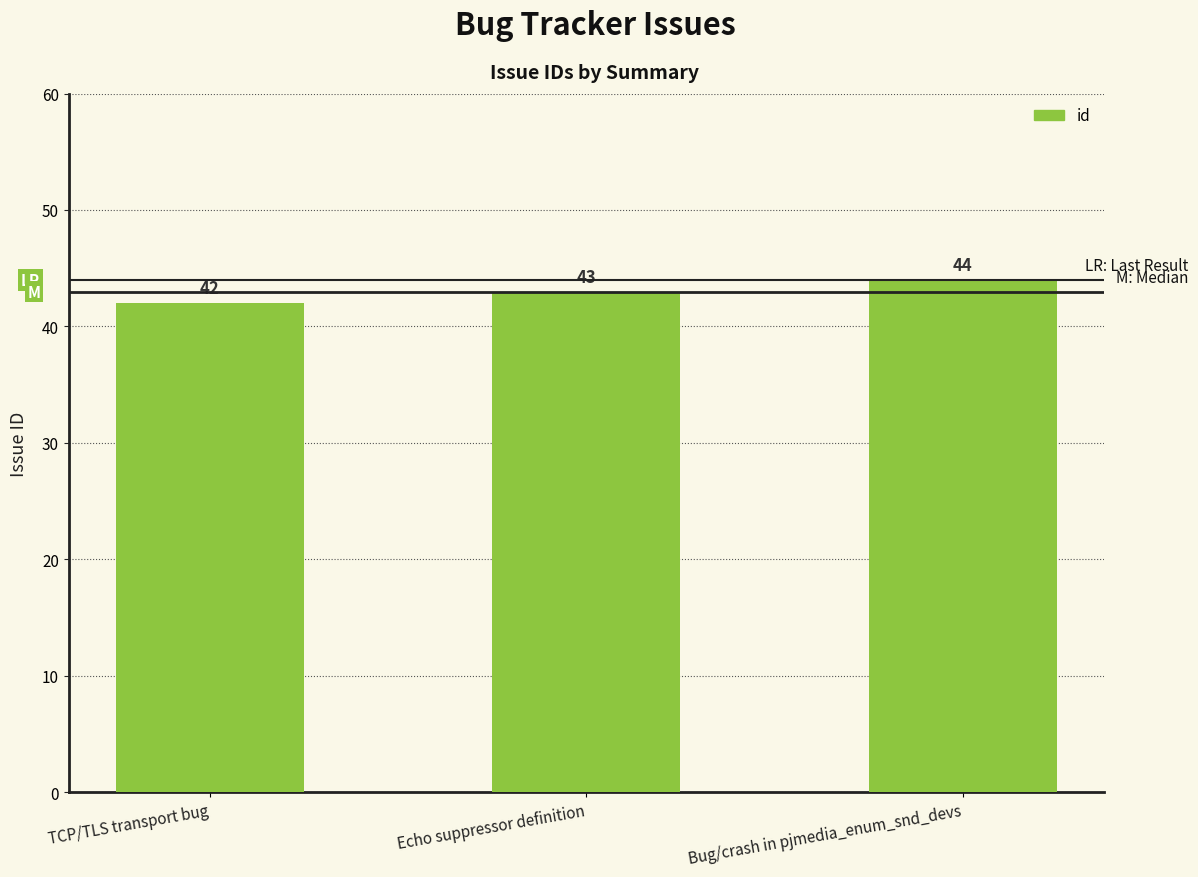

List the labels in order of value, largest first.

Bug/crash in pjmedia_enum_snd_devs, Echo suppressor definition, TCP/TLS transport bug